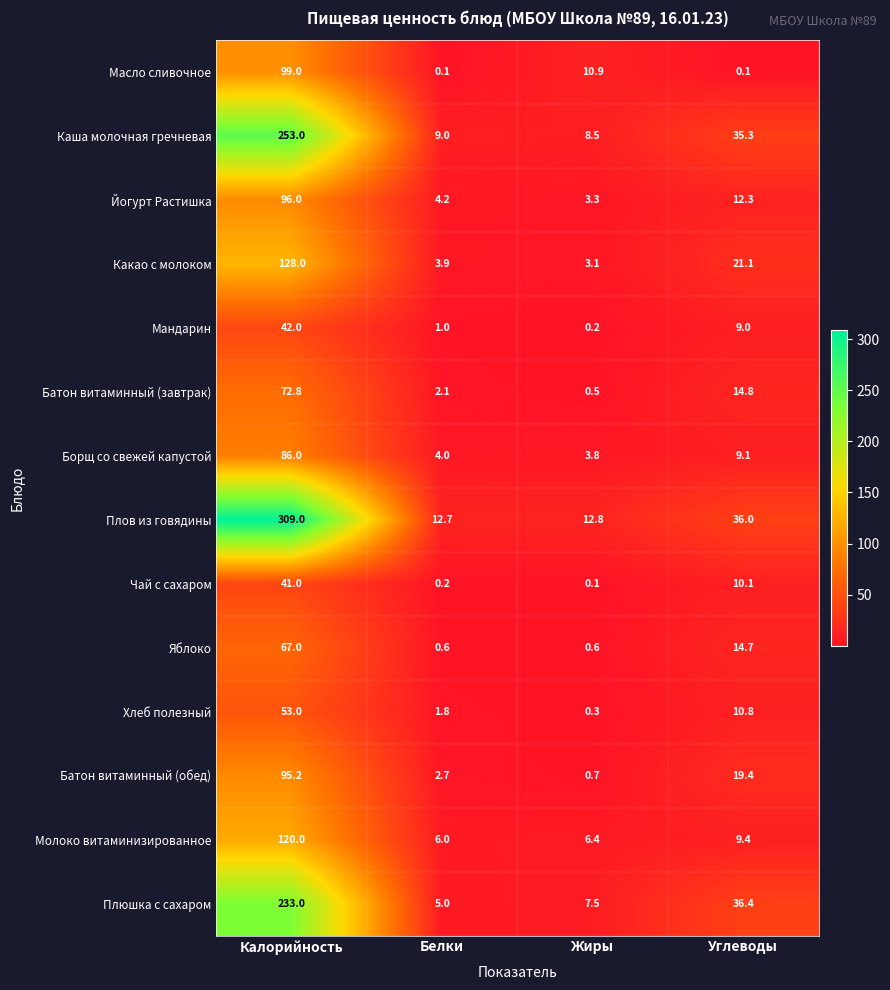

What is the spread (max minus min) of values at Калорийность?

268.0